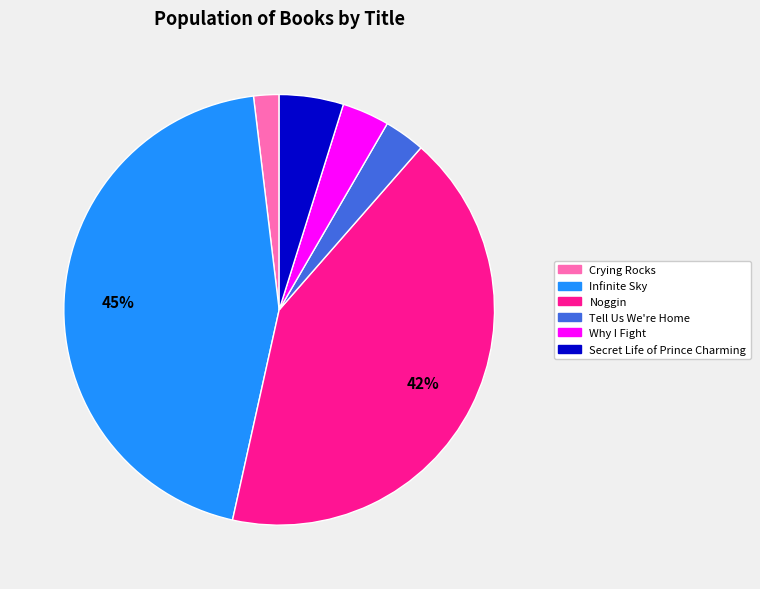

What percentage is the Infinite Sky slice, to the nearest percent?

45%